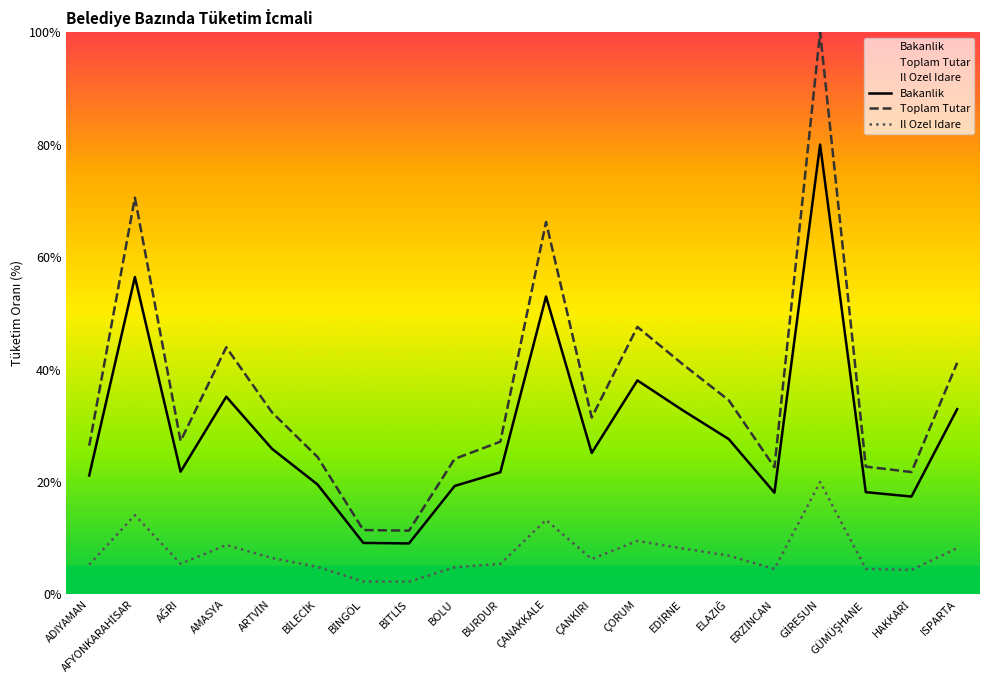

True or false: Il Ozel Idare has a value of 11.5 at ARTVİN.

False